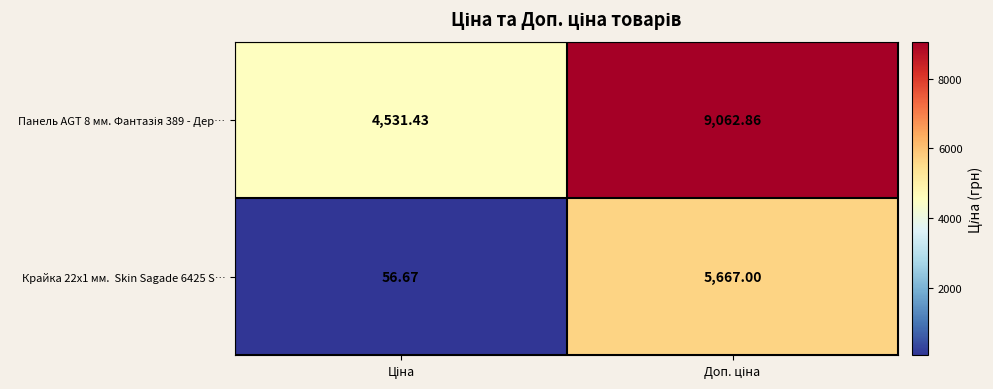

Count the number of data series in this chart.

2